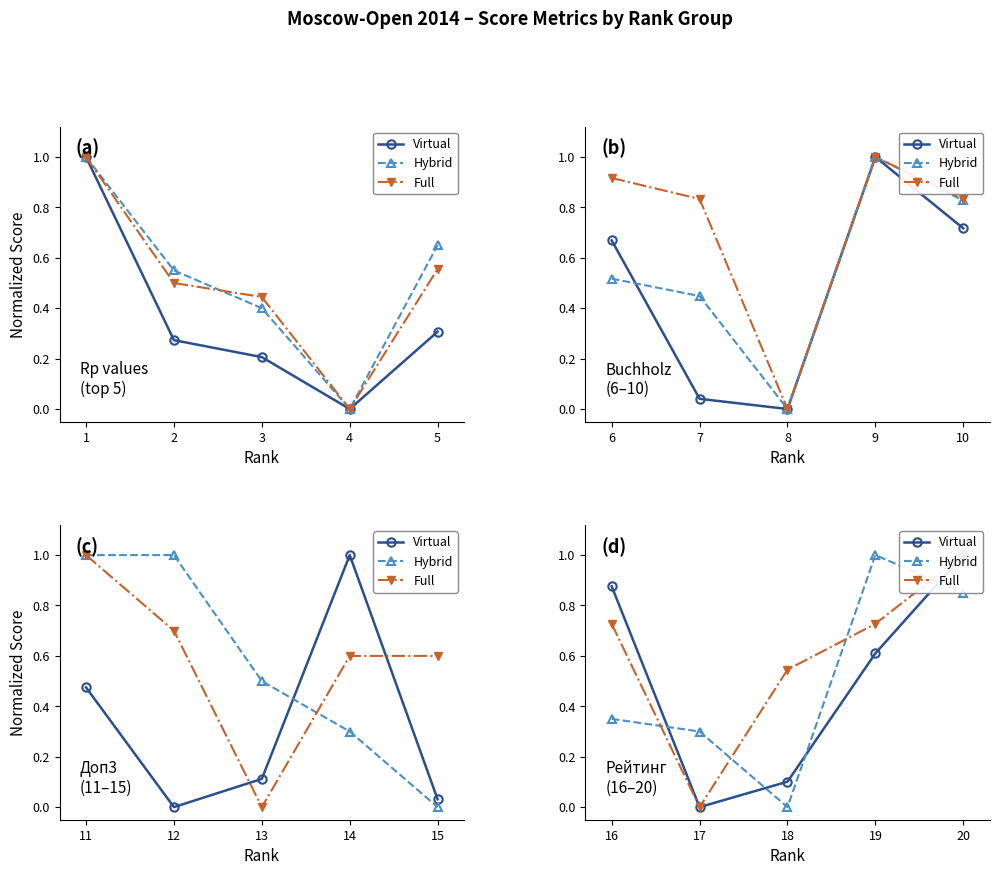

How many times do Full and Hybrid cross each other?

4